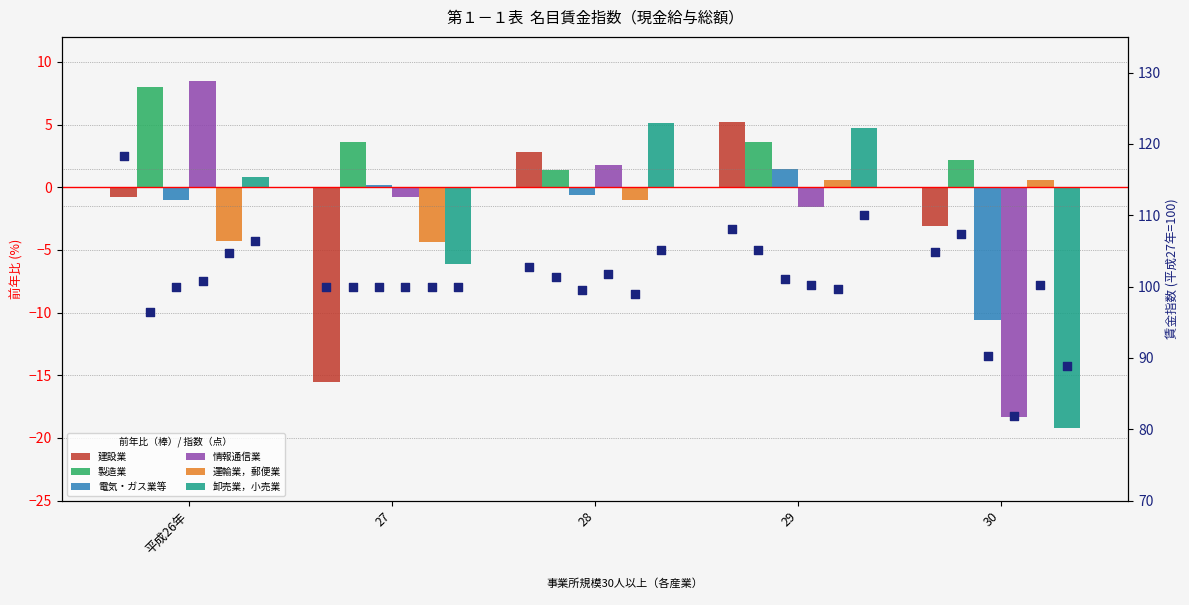

At how many categories does at least one series exceed 100?

4